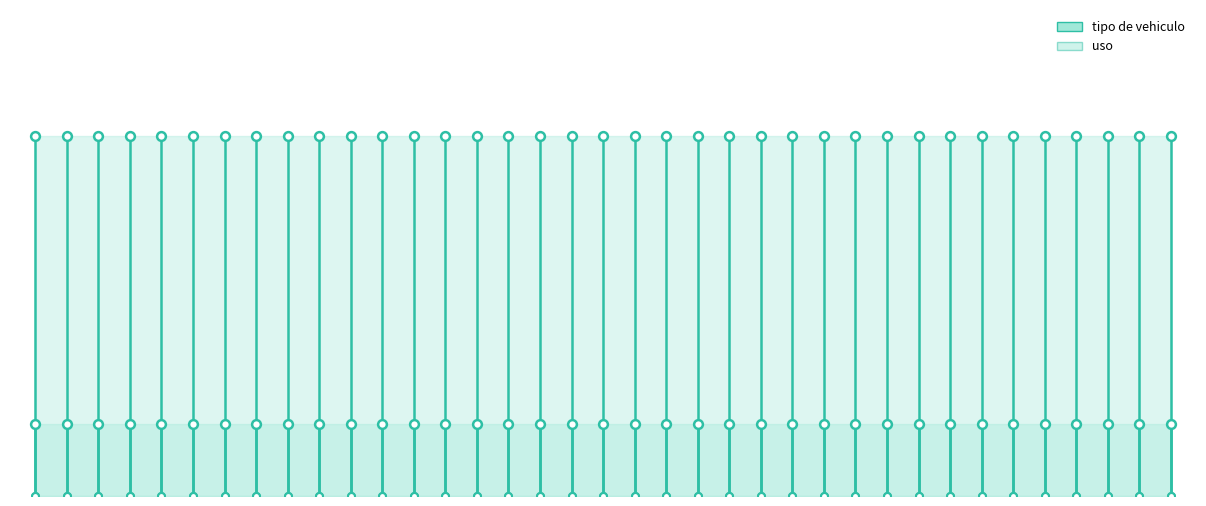

Which series has the largest total across all categories?

uso